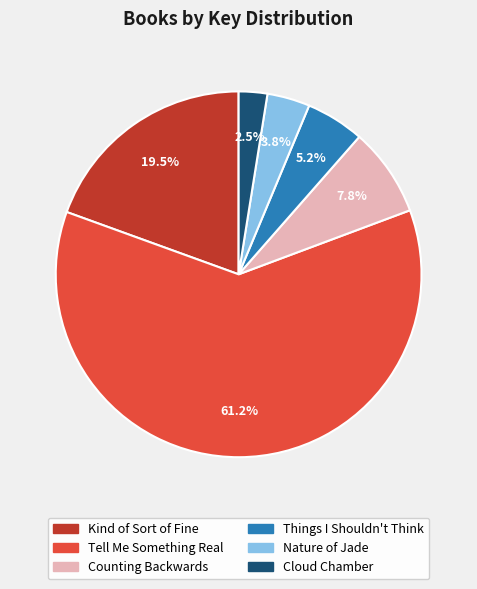

The Things I Shouldn't Think slice represents 5% of the pie. True or false?

True